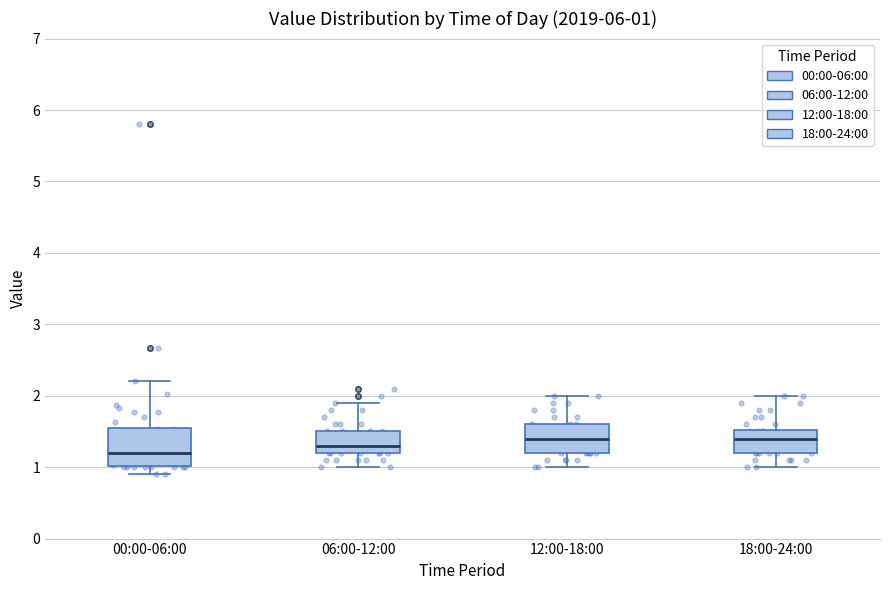

Which box is the tallest, from its lower edge to its upper edge?

00:00-06:00